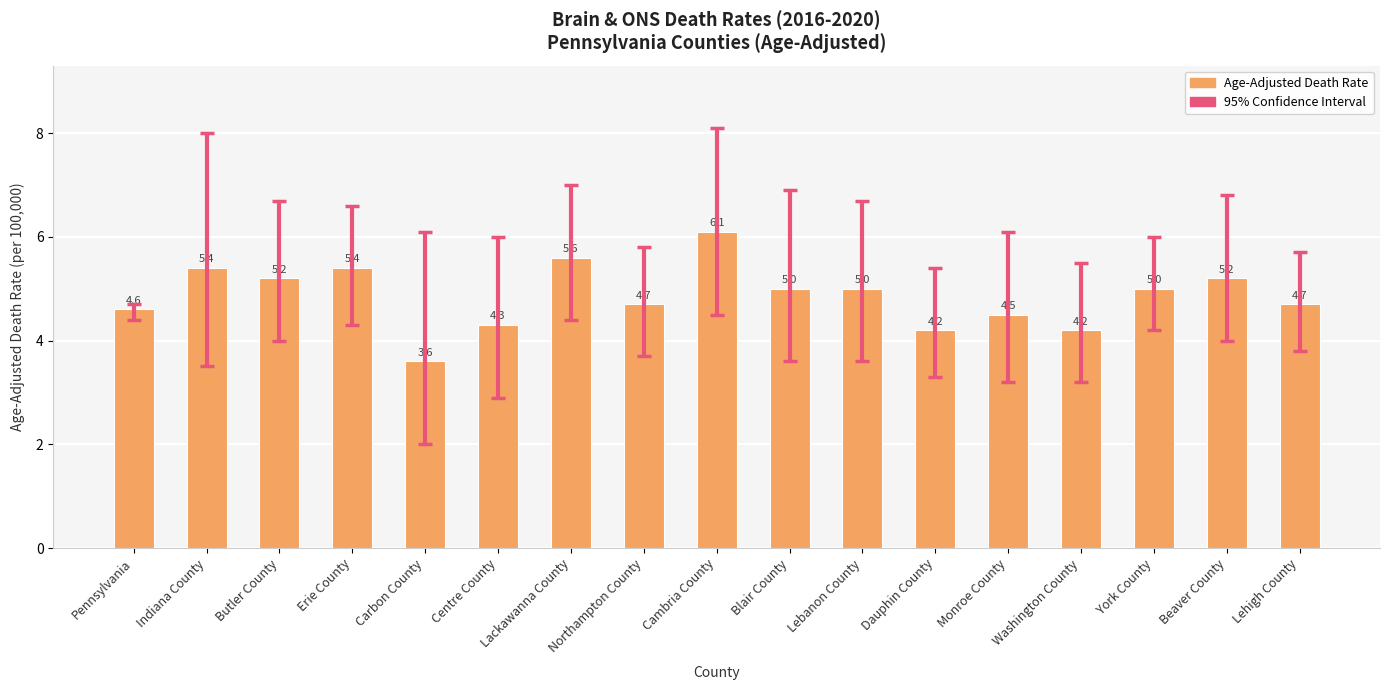

At which label does the data first exceed 5?

Indiana County